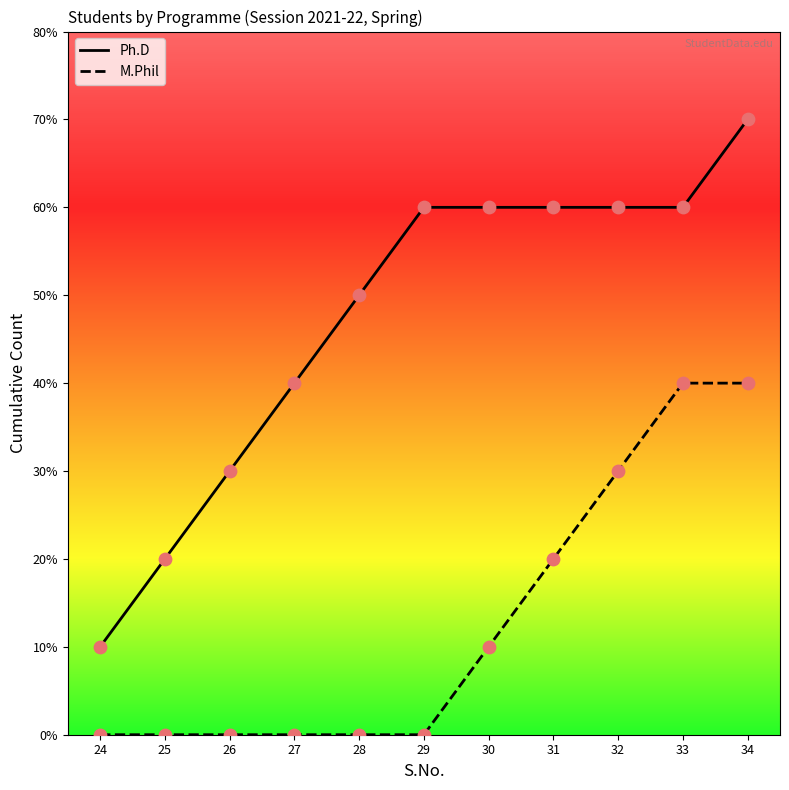

Is the value of M.Phil at 31 greater than the value of Ph.D at 32?

No